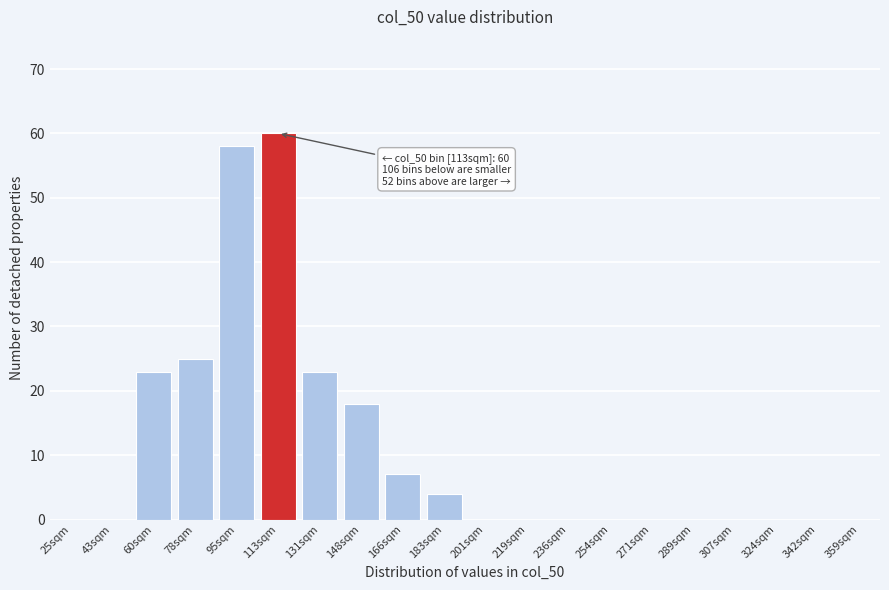

Reading left to right, extract all data points from this chart.

25sqm=0	43sqm=0	60sqm=23	78sqm=25	95sqm=58	113sqm=60	131sqm=23	148sqm=18	166sqm=7	183sqm=4	201sqm=0	219sqm=0	236sqm=0	254sqm=0	271sqm=0	289sqm=0	307sqm=0	324sqm=0	342sqm=0	359sqm=0